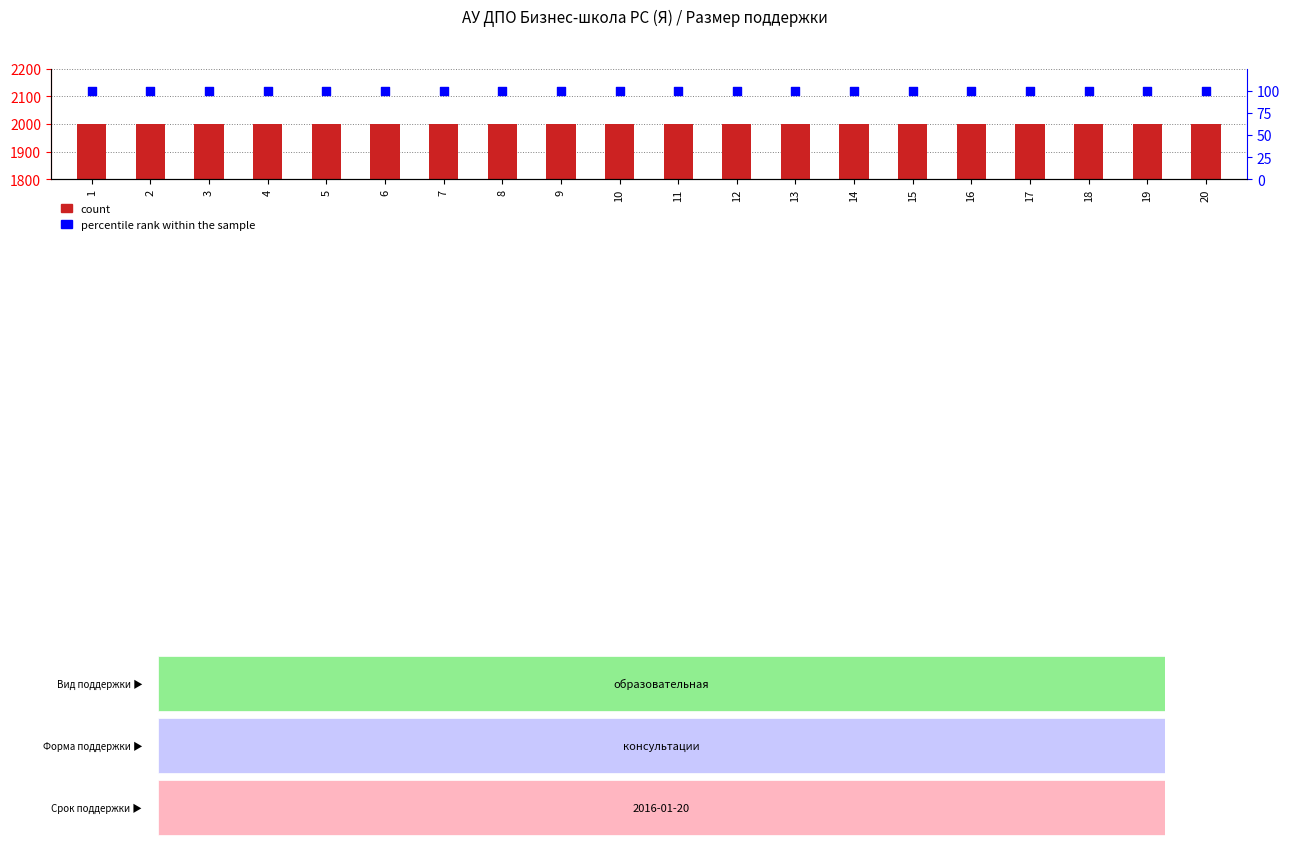

Which series reaches the maximum Y coordinate?

count